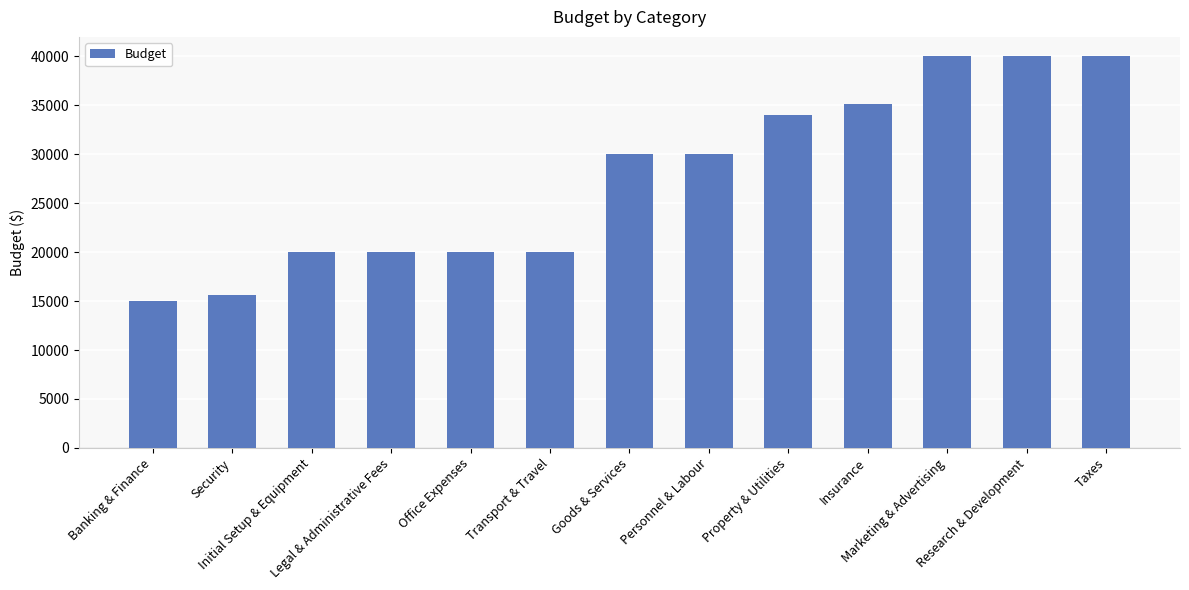

The chart shows a value of 35183 at Insurance. True or false?

True